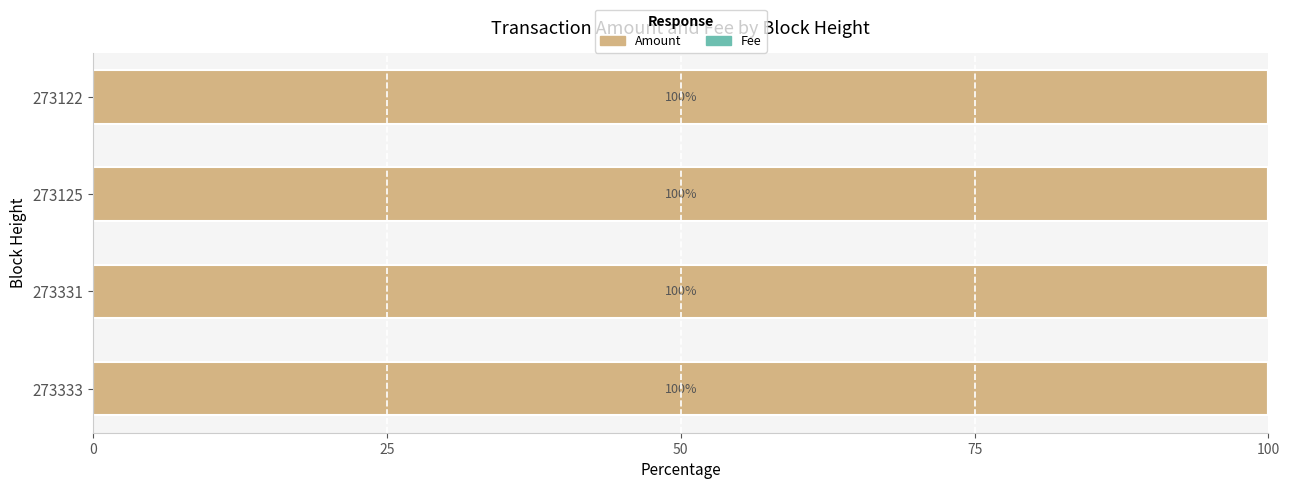

What is the total value across all series at 273331?

100.0